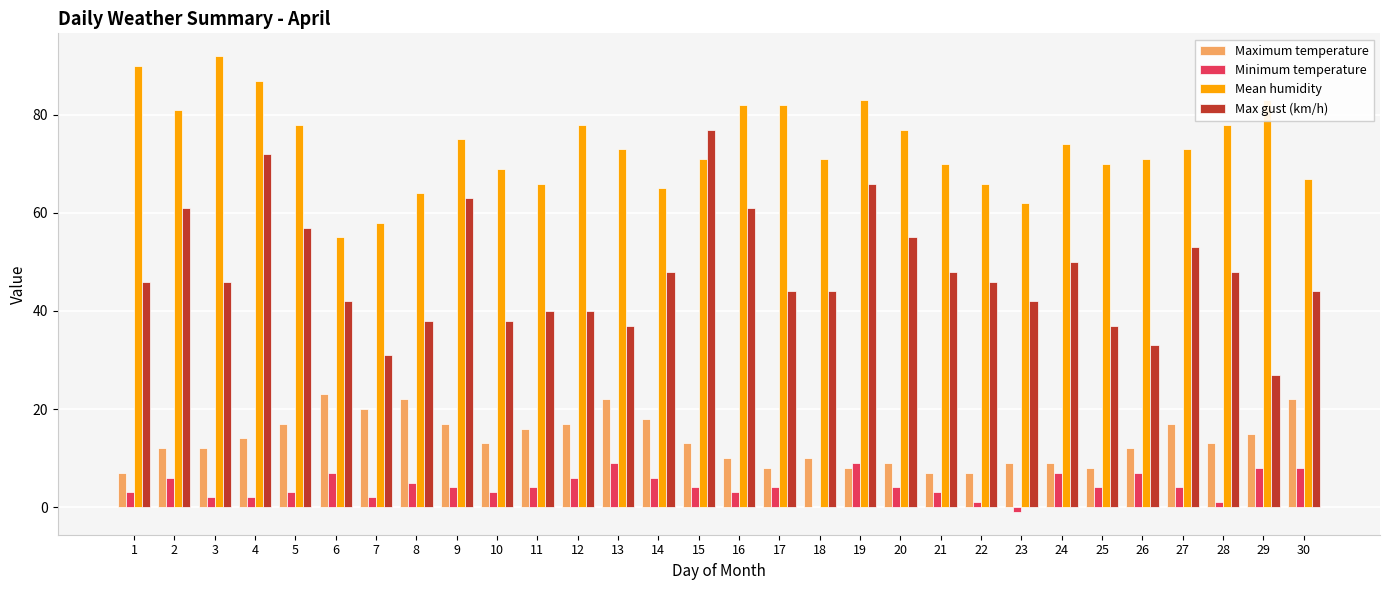

Which series changed the most between 9 and 27?

Max gust (km/h)